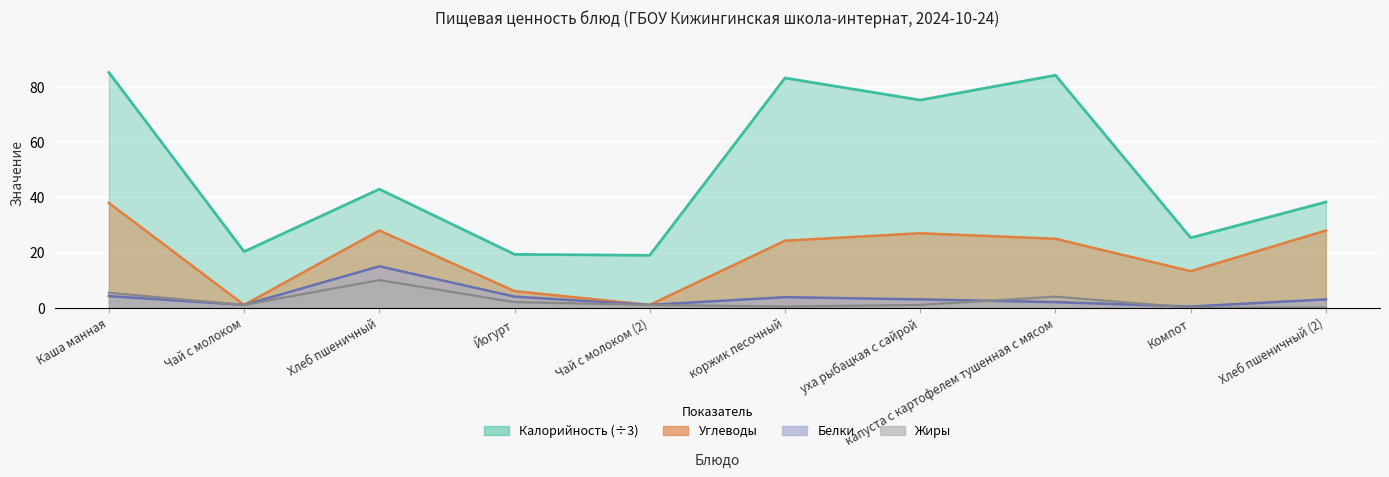

What is the label of the 9th point from the left?

Компот